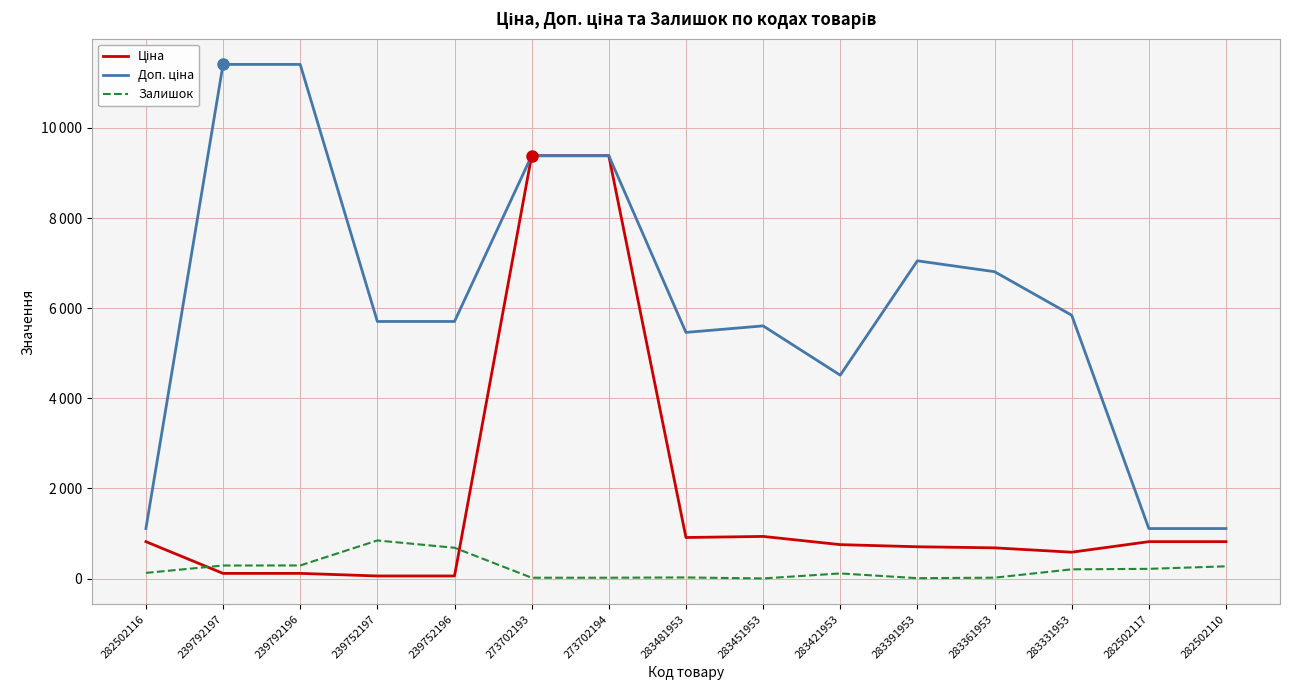

Does the chart display data point markers on the line(s)?

No